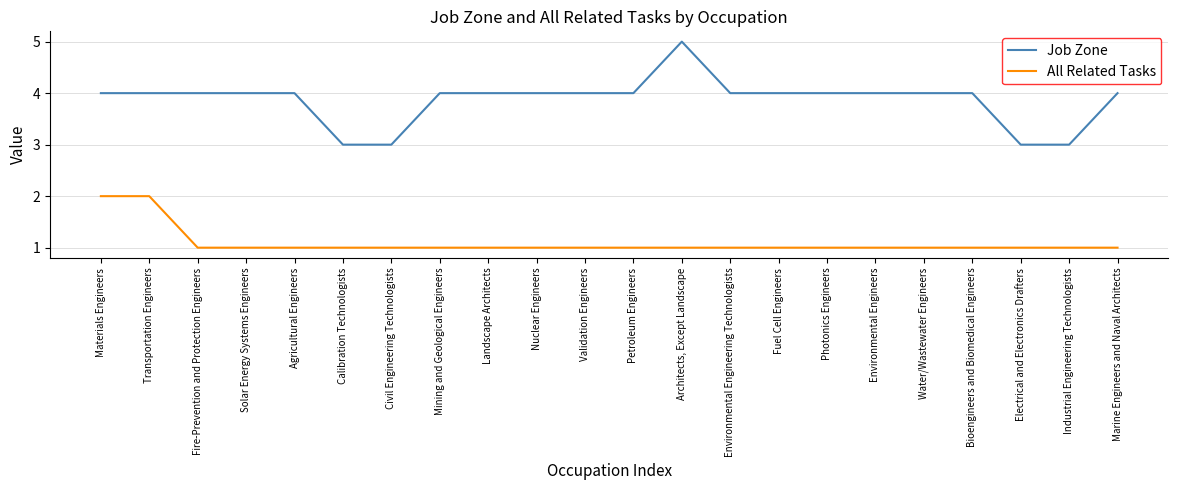

True or false: Job Zone and All Related Tasks cross at least once.

False